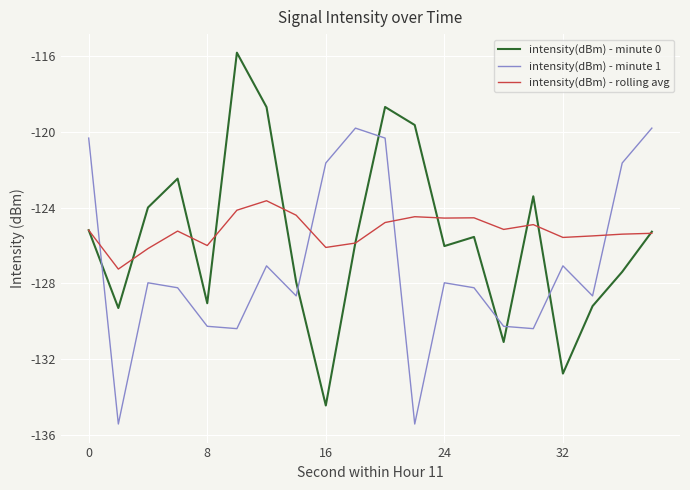

In intensity(dBm) - minute 1, how many points are lower than both neighbors (excluding endpoints)?

6